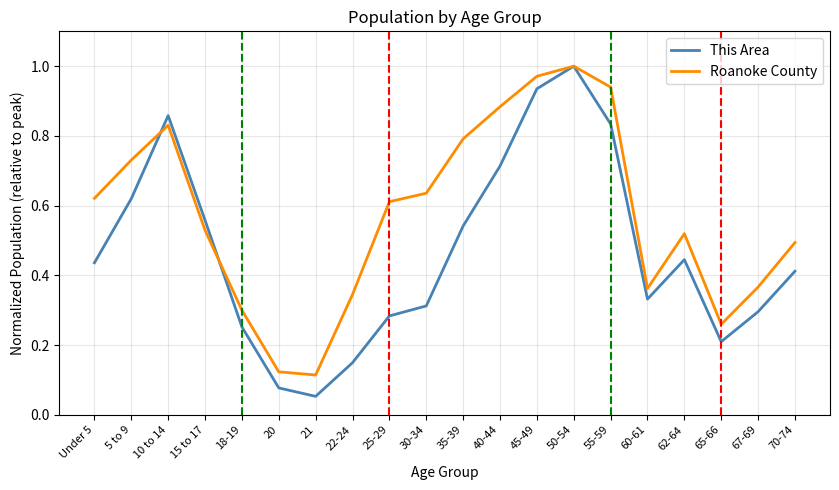

Which series has the widest spread of values?

This Area